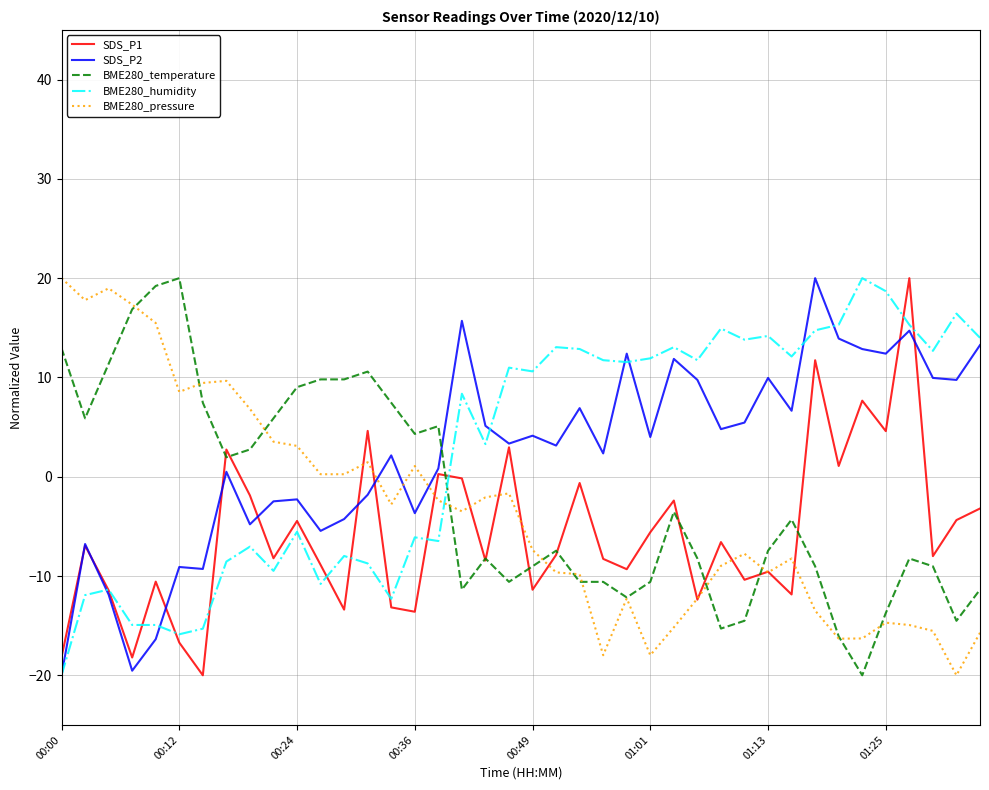

True or false: BME280_temperature and BME280_humidity cross at least once.

True